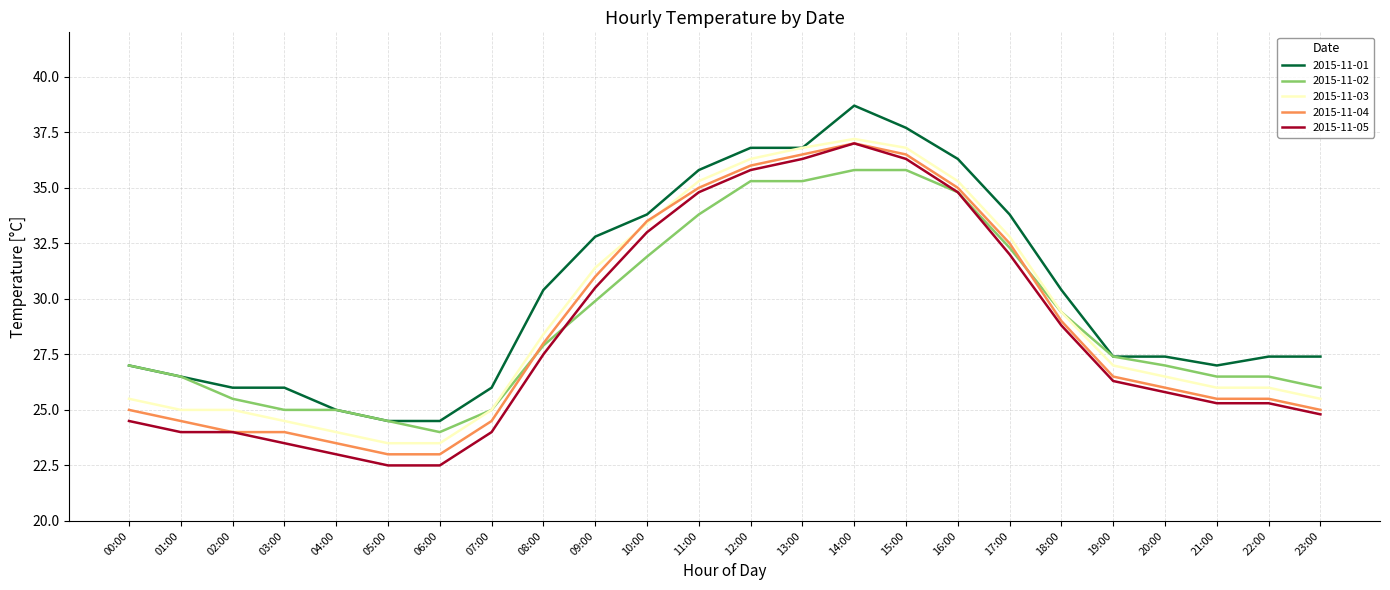

At which category is the sum across all series the highest?

14:00